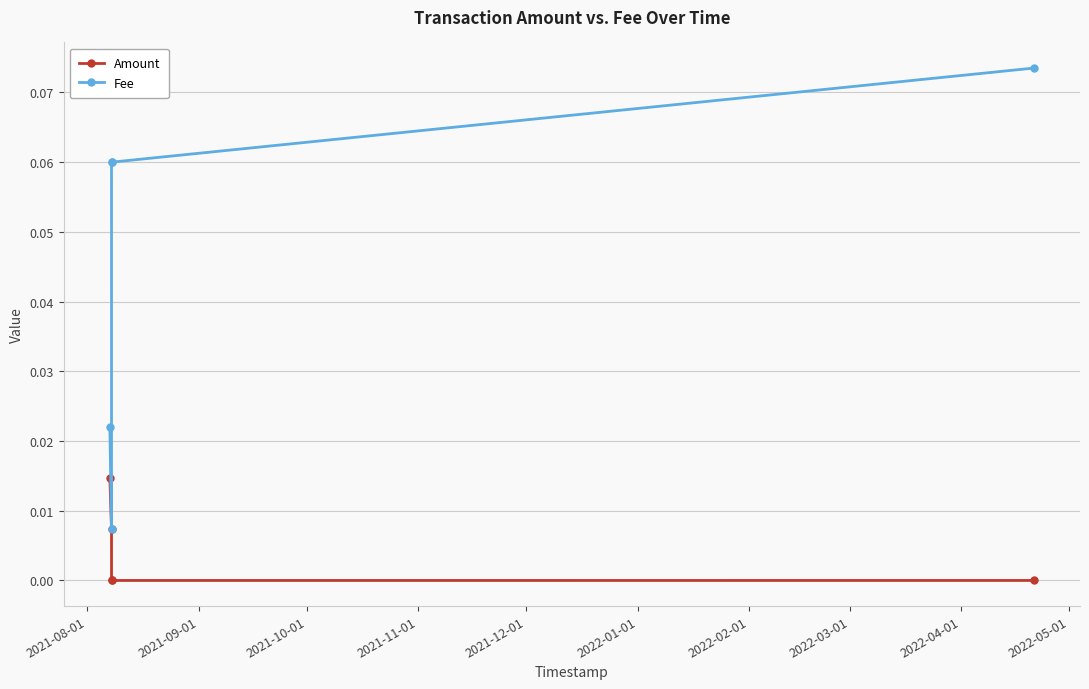

Does the chart have visible grid lines?

Yes